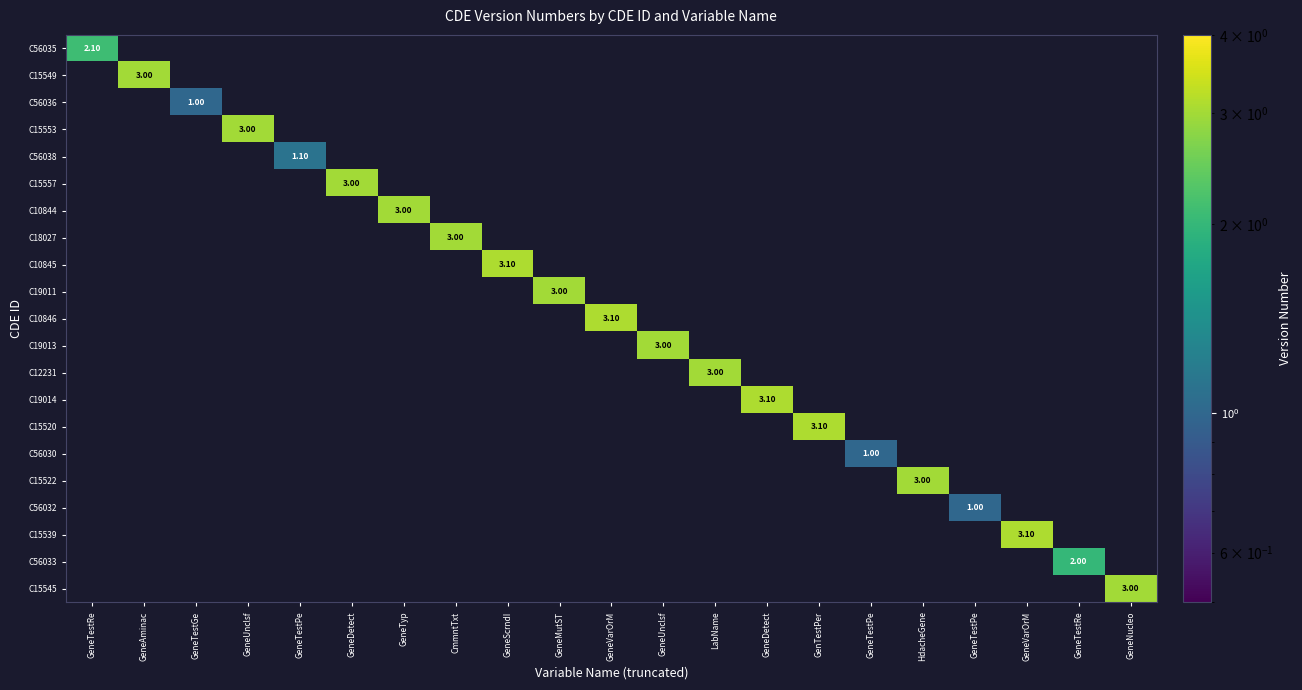

How many positive values does the C10845 series have?

1